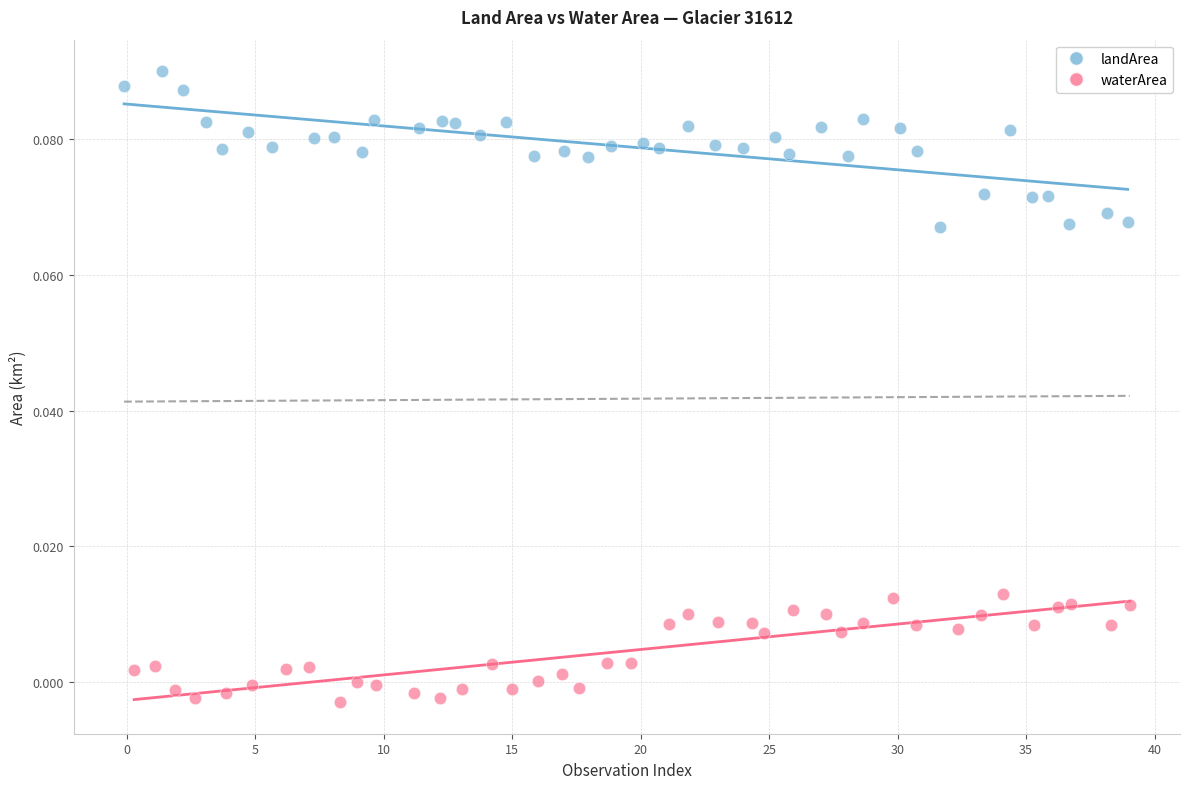

What are all the series names shown in the legend?

landArea, waterArea